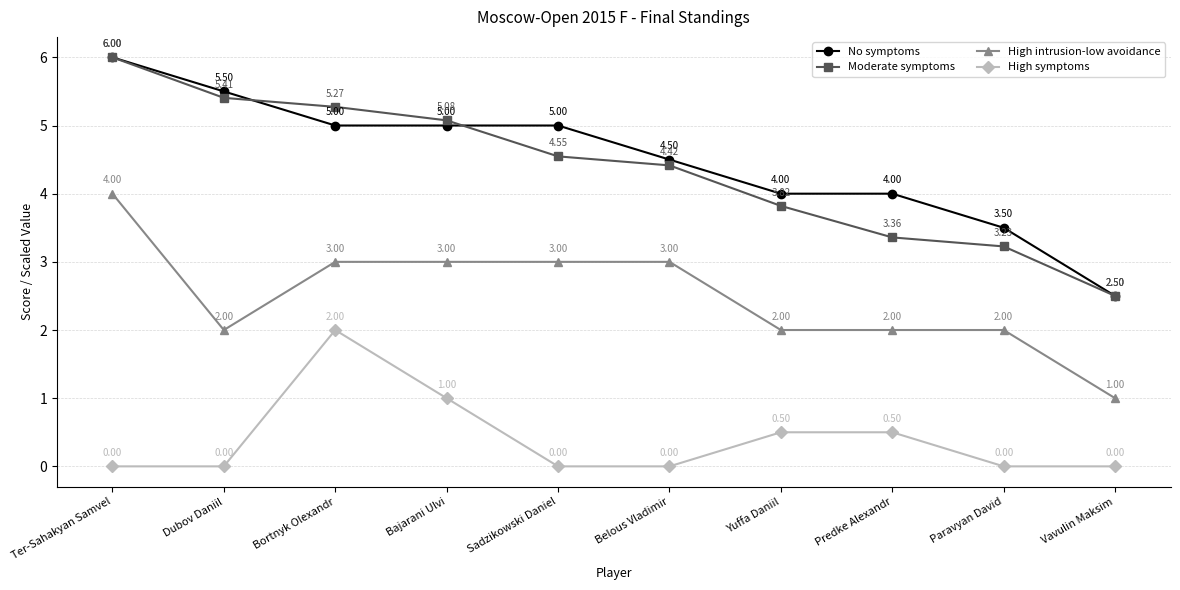

What is the difference between the High intrusion-low avoidance values at Sadzikowski Daniel and Ter-Sahakyan Samvel?

1.0